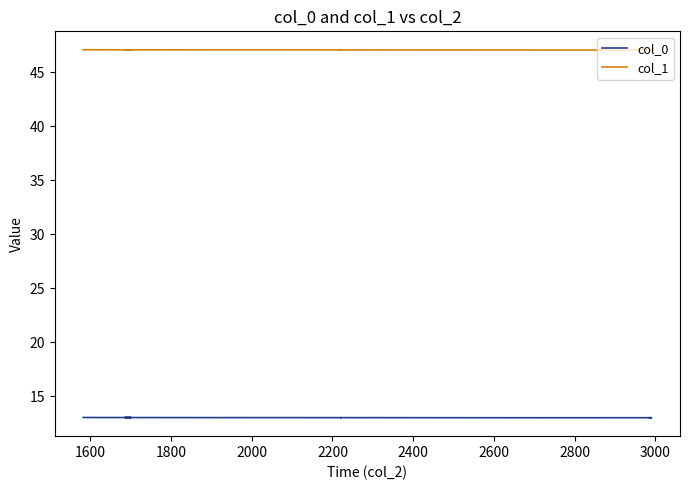

True or false: col_0 and col_1 intersect in this chart.

False